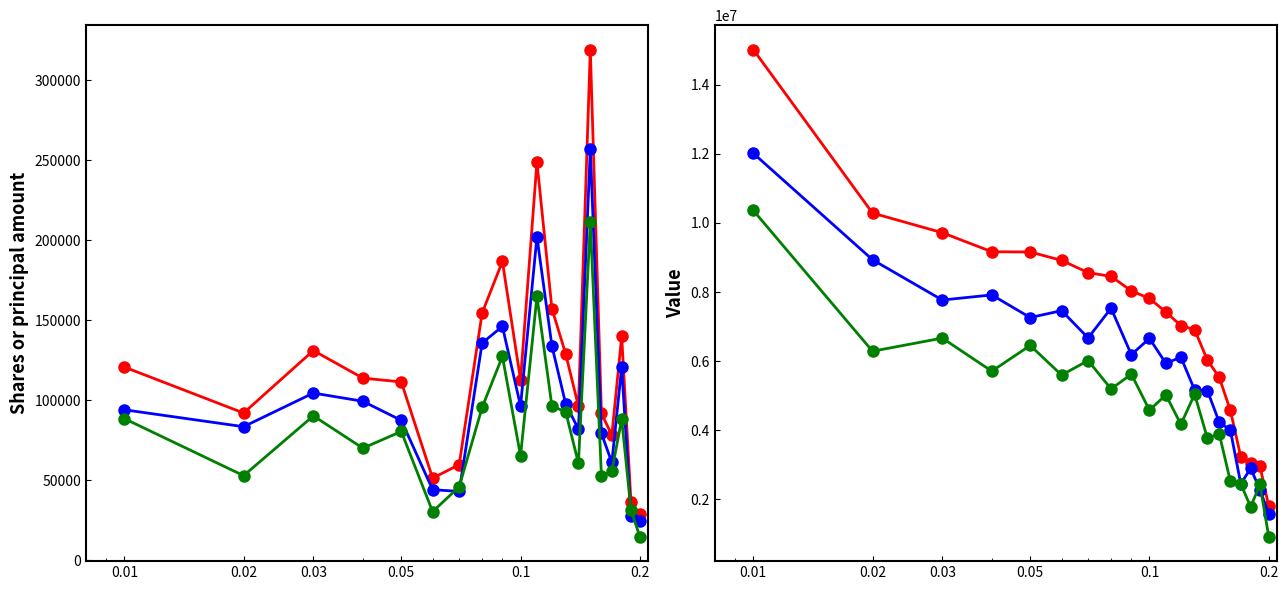

Reading right to left, extract all data points from this chart.

Shares or principal amount: 28532.0	36167.0	139989.0	78100.0	91758.0	319350.0	96150.0	128870.0	157265.0	249039.0	112665.0	186760.0	154589.0	59685.0	51206.0	111426.0	113794.0	131053.0	91965.0	120729.0
Shares (series B): 24396.2	27656.9	120791.0	61042.0	79241.6	256867.0	81843.0	97673.4	133957.3	202212.0	96385.3	146143.2	135763.0	42941.7	43988.9	87369.3	99311.1	104463.5	83411.3	93997.8
Shares (series C): 14545.8	31508.5	87992.9	55765.0	52642.7	211577.5	60497.5	92765.5	96222.2	164875.4	65232.2	127394.0	95482.9	45795.2	30283.9	80426.9	69966.1	90184.4	52777.2	88473.9
Value: 1791000.0	2966000.0	3043000.0	3228000.0	4576000.0	5528000.0	6031000.0	6910000.0	7030000.0	7421000.0	7814000.0	8034000.0	8453000.0	8563000.0	8917000.0	9160000.0	9167000.0	9718000.0	10287000.0	15022000.0
Value (series B): 1568620.0	2282120.0	2895260.0	2446960.0	4002320.0	4232960.0	5145420.0	5166200.0	6114600.0	5935220.0	6657480.0	6187880.0	7531460.0	6671660.0	7461940.0	7261200.0	7916940.0	7768760.0	8935340.0	12018040.0
Value (series C): 914150.0	2427900.0	1777950.0	2448200.0	2524400.0	3893200.0	3770150.0	5041500.0	4169500.0	5023650.0	4579100.0	5622100.0	5194450.0	6015950.0	5596050.0	6454000.0	5708550.0	6666700.0	6286550.0	10364300.0